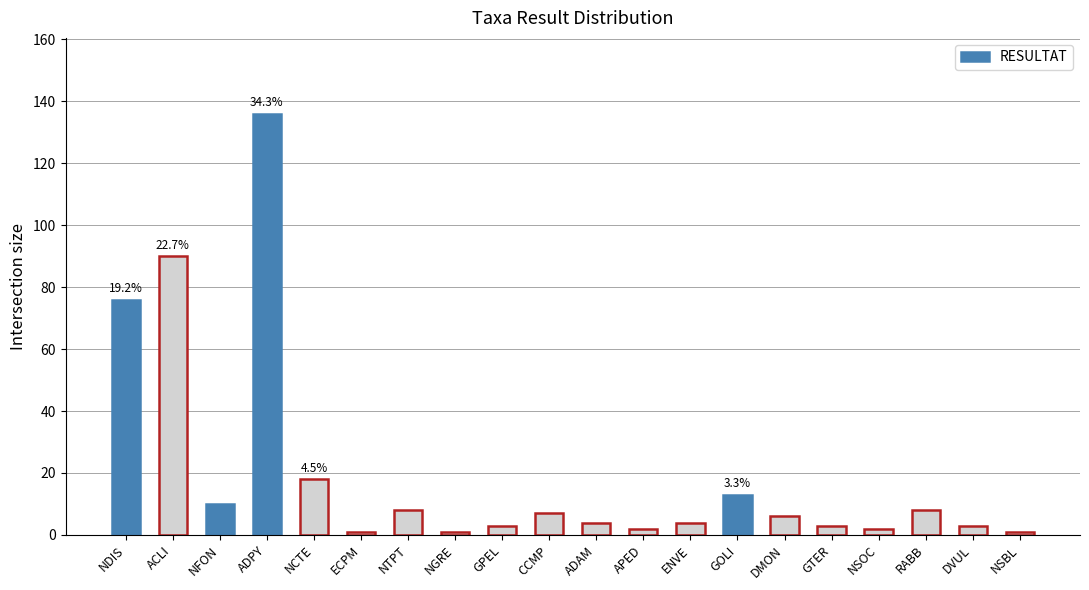

Reading left to right, what are all the values shown in this chart?

NDIS=76	ACLI=90	NFON=10	ADPY=136	NCTE=18	ECPM=1	NTPT=8	NGRE=1	GPEL=3	CCMP=7	ADAM=4	APED=2	ENVE=4	GOLI=13	DMON=6	GTER=3	NSOC=2	RABB=8	DVUL=3	NSBL=1